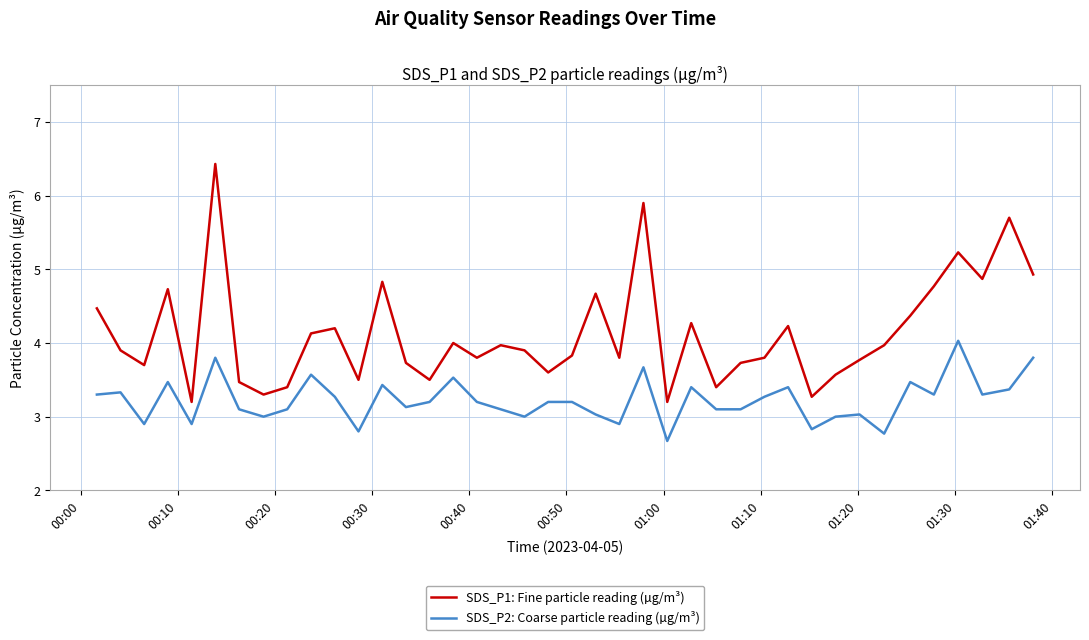

What is the maximum value for SDS_P1: Fine particle reading (µg/m³)?

6.4